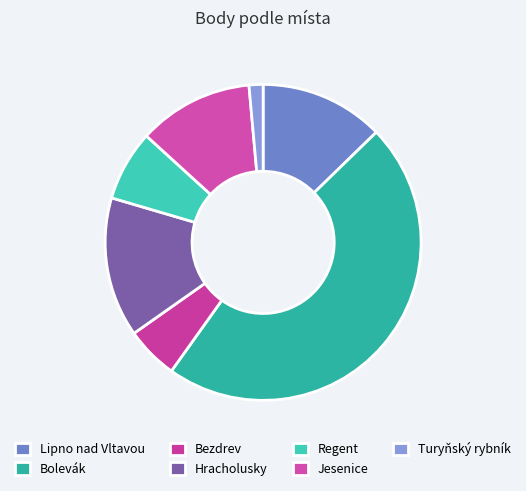

Is it true that Lipno nad Vltavou is 20% of the pie?

False